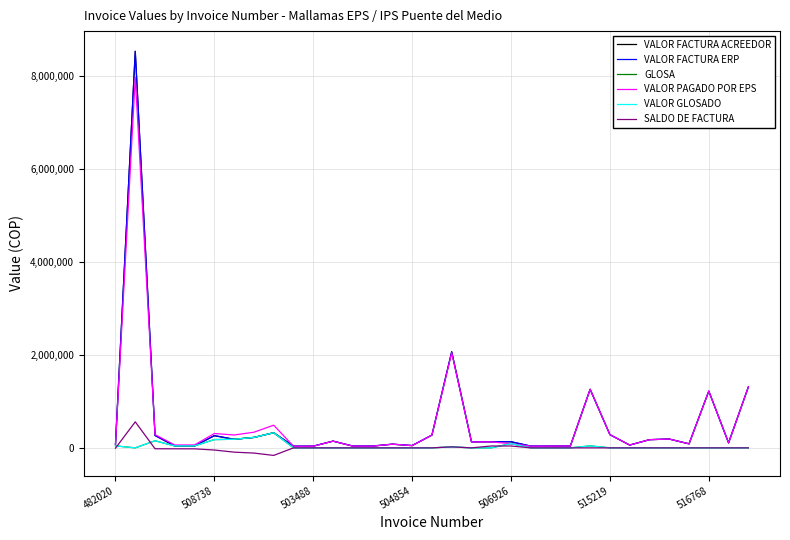

Does the chart display data point markers on the line(s)?

No